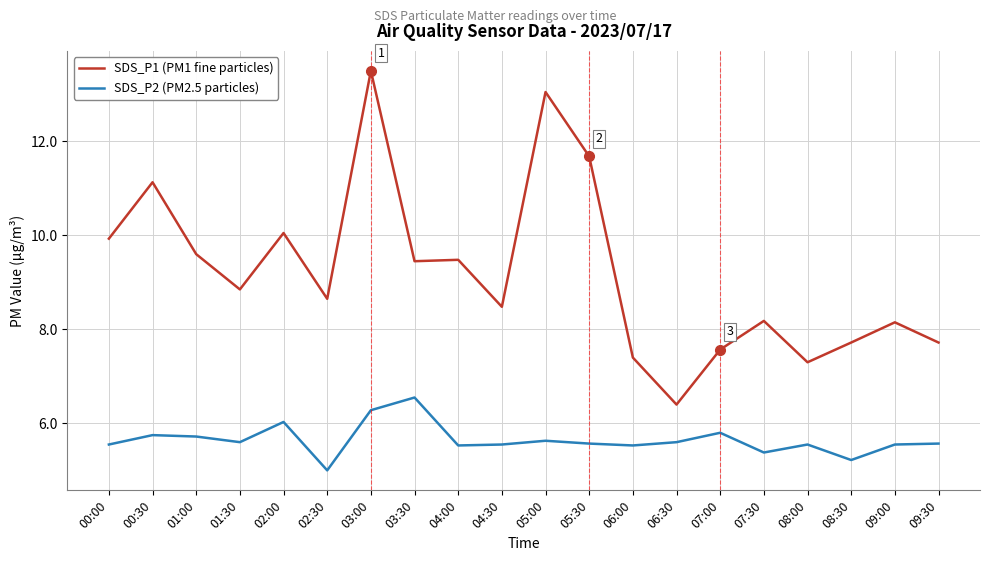

How many categories are shown in the chart?

20